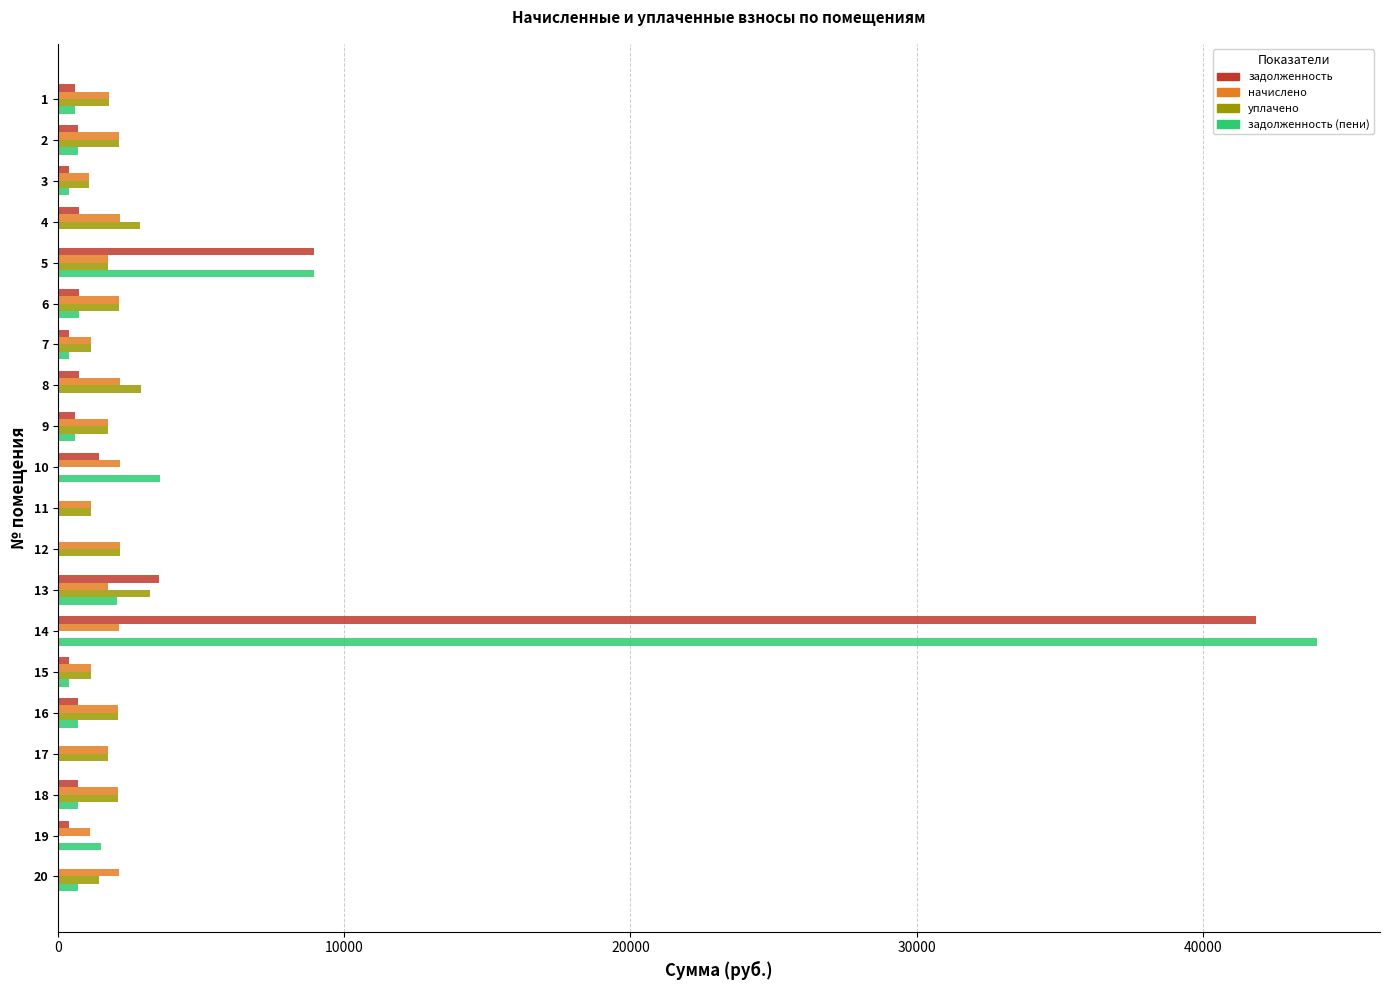

Count the number of data series in this chart.

4